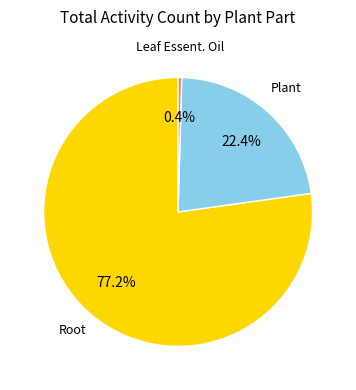

Between Root and Leaf Essent. Oil, which is larger?

Root